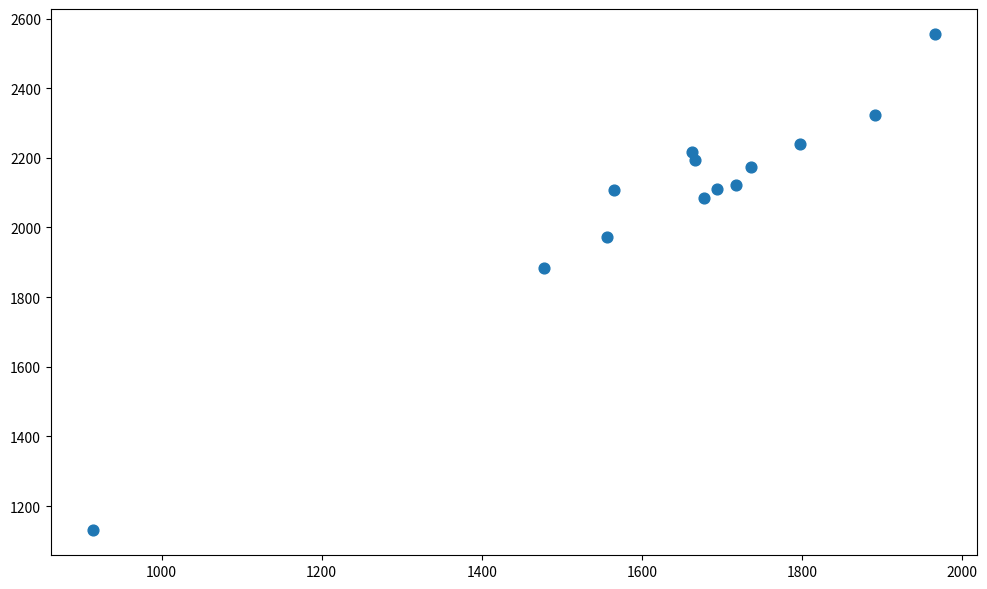

What Y value in the scatter plot is closest to 1843?

1884